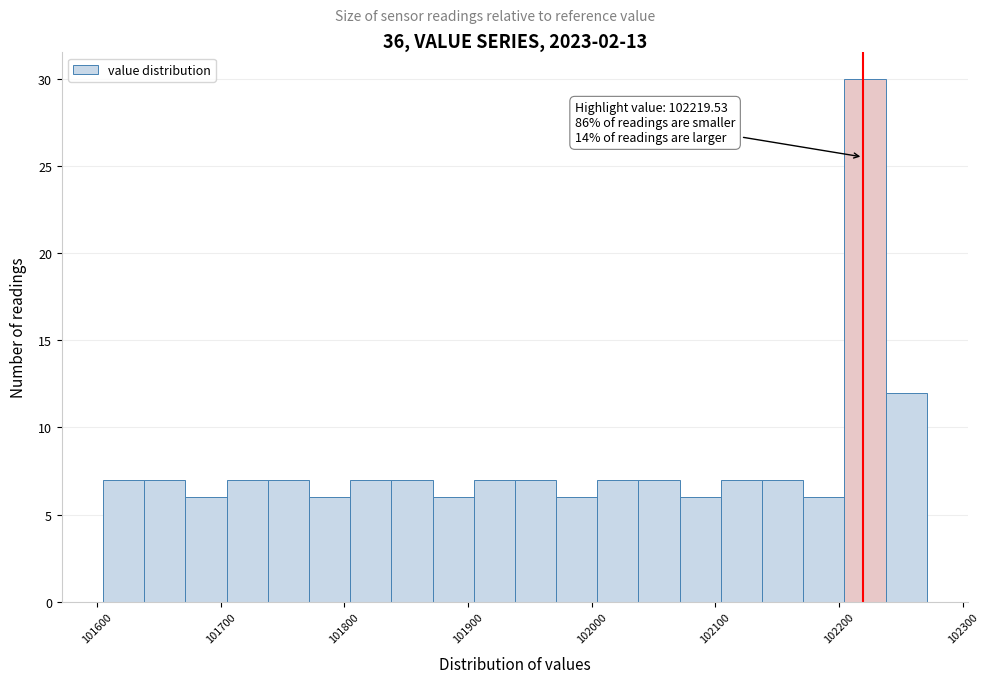

Around what value on the x-axis is the tallest bar? Give the approximate position of its centre, as read against the axis.

102220